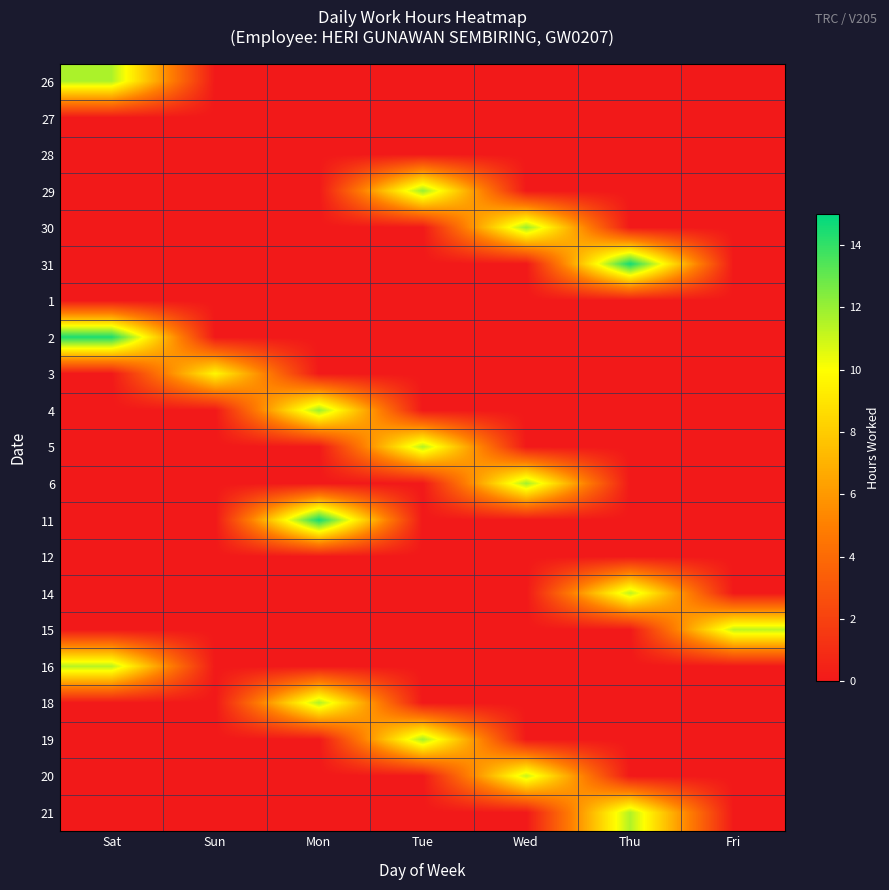

Reading left to right, extract all data points from this chart.

26: Sat=11.6	Sun=0.0	Mon=0.0	Tue=0.0	Wed=0.0	Thu=0.0	Fri=0.0
27: Sat=0.0	Sun=0.0	Mon=0.0	Tue=0.0	Wed=0.0	Thu=0.0	Fri=0.0
28: Sat=0.0	Sun=0.0	Mon=0.0	Tue=0.0	Wed=0.0	Thu=0.0	Fri=0.0
29: Sat=0.0	Sun=0.0	Mon=0.0	Tue=12.0	Wed=0.0	Thu=0.0	Fri=0.0
30: Sat=0.0	Sun=0.0	Mon=0.0	Tue=0.0	Wed=12.0	Thu=0.0	Fri=0.0
31: Sat=0.0	Sun=0.0	Mon=0.0	Tue=0.0	Wed=0.0	Thu=14.6	Fri=0.0
1: Sat=0.0	Sun=0.0	Mon=0.0	Tue=0.0	Wed=0.0	Thu=0.0	Fri=0.0
2: Sat=14.4	Sun=0.0	Mon=0.0	Tue=0.0	Wed=0.0	Thu=0.0	Fri=0.0
3: Sat=0.0	Sun=9.7	Mon=0.0	Tue=0.0	Wed=0.0	Thu=0.0	Fri=0.0
4: Sat=0.0	Sun=0.0	Mon=12.0	Tue=0.0	Wed=0.0	Thu=0.0	Fri=0.0
5: Sat=0.0	Sun=0.0	Mon=0.0	Tue=11.5	Wed=0.0	Thu=0.0	Fri=0.0
6: Sat=0.0	Sun=0.0	Mon=0.0	Tue=0.0	Wed=11.8	Thu=0.0	Fri=0.0
11: Sat=0.0	Sun=0.0	Mon=14.6	Tue=0.0	Wed=0.0	Thu=0.0	Fri=0.0
12: Sat=0.0	Sun=0.0	Mon=0.0	Tue=0.0	Wed=0.0	Thu=0.0	Fri=0.0
14: Sat=0.0	Sun=0.0	Mon=0.0	Tue=0.0	Wed=0.0	Thu=11.3	Fri=0.0
15: Sat=0.0	Sun=0.0	Mon=0.0	Tue=0.0	Wed=0.0	Thu=0.0	Fri=11.3
16: Sat=11.4	Sun=0.0	Mon=0.0	Tue=0.0	Wed=0.0	Thu=0.0	Fri=0.0
18: Sat=0.0	Sun=0.0	Mon=11.6	Tue=0.0	Wed=0.0	Thu=0.0	Fri=0.0
19: Sat=0.0	Sun=0.0	Mon=0.0	Tue=11.8	Wed=0.0	Thu=0.0	Fri=0.0
20: Sat=0.0	Sun=0.0	Mon=0.0	Tue=0.0	Wed=11.1	Thu=0.0	Fri=0.0
21: Sat=0.0	Sun=0.0	Mon=0.0	Tue=0.0	Wed=0.0	Thu=11.5	Fri=0.0